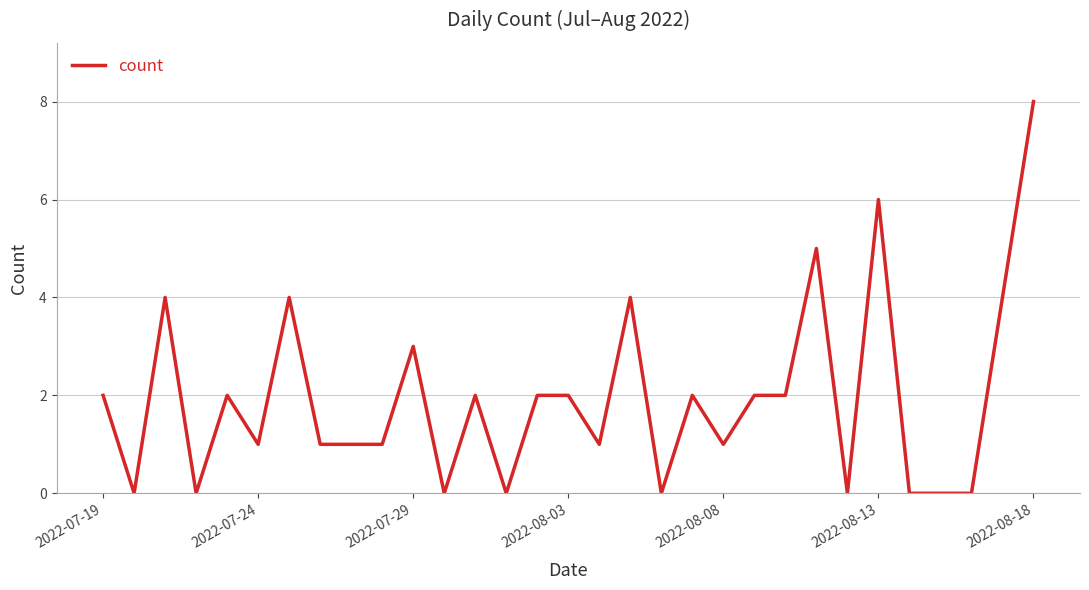

What is the maximum value shown in the chart?

8